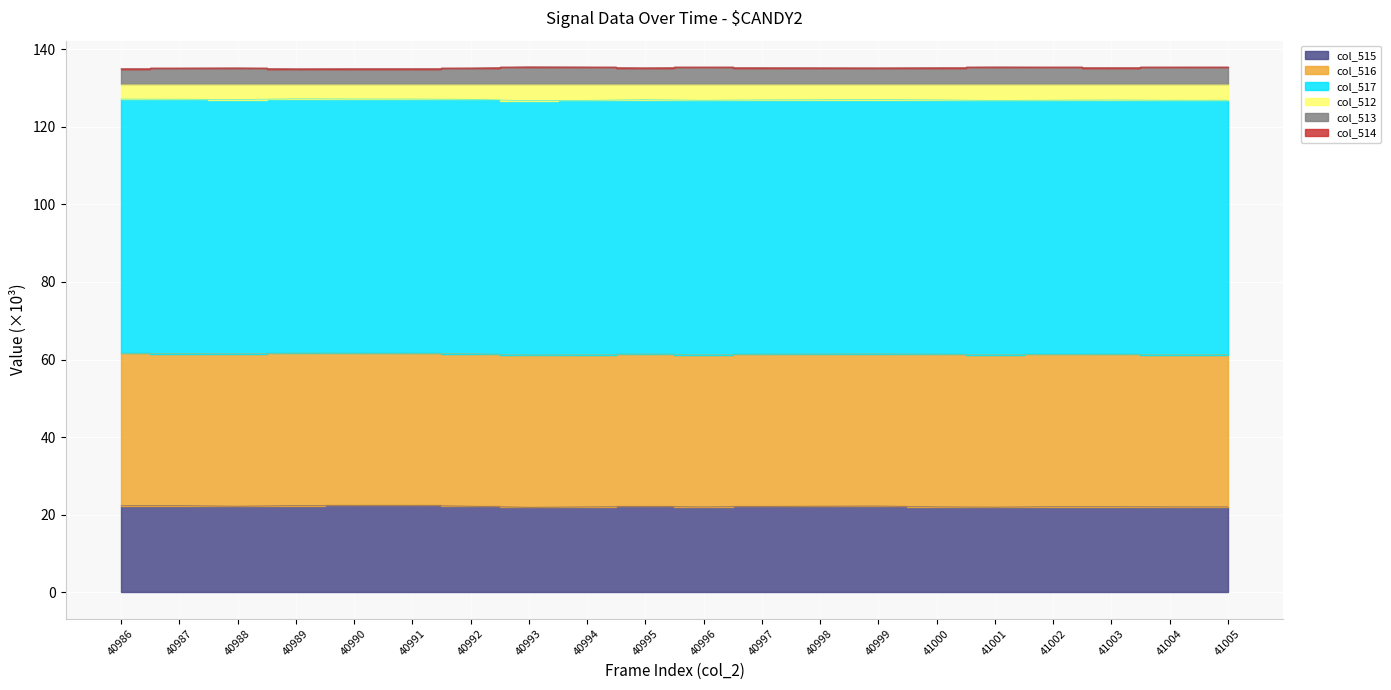

Which category has the highest value in the col_512 series?

40989